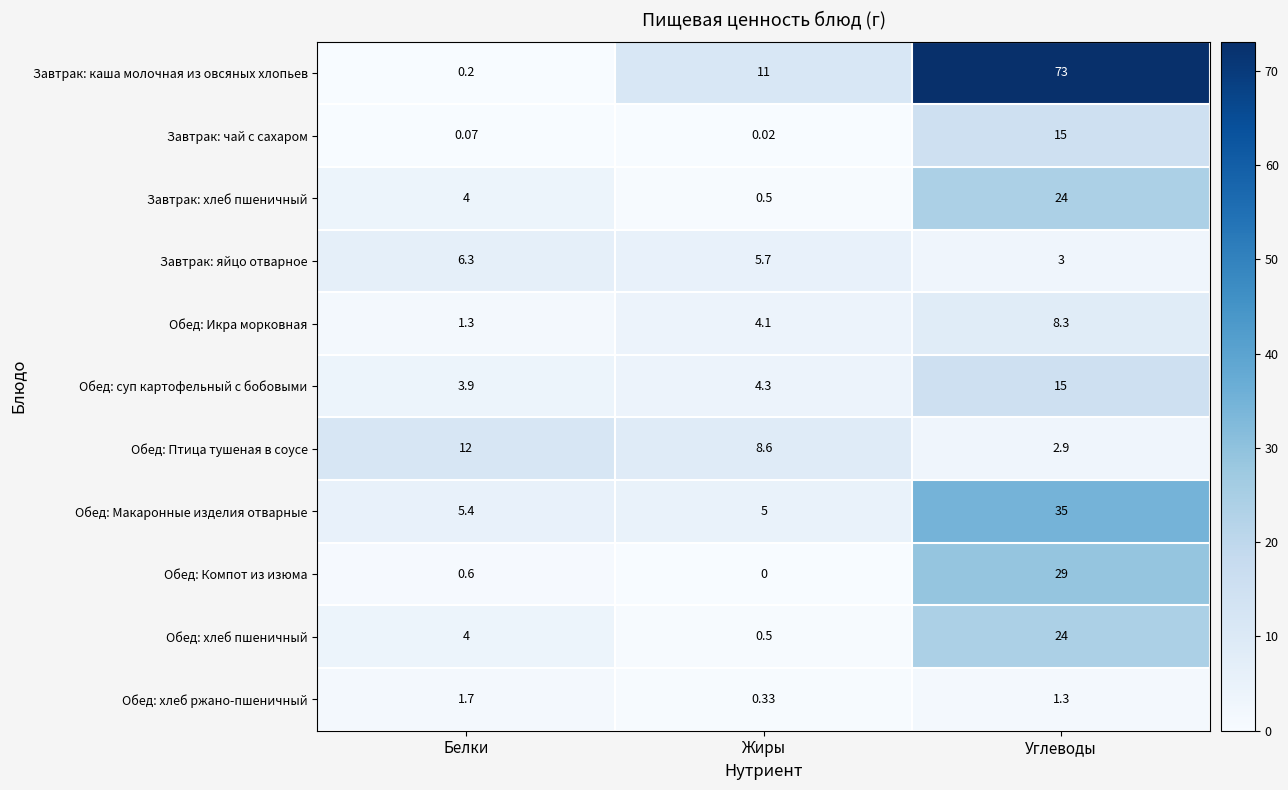

Count the number of categories in the chart.

3